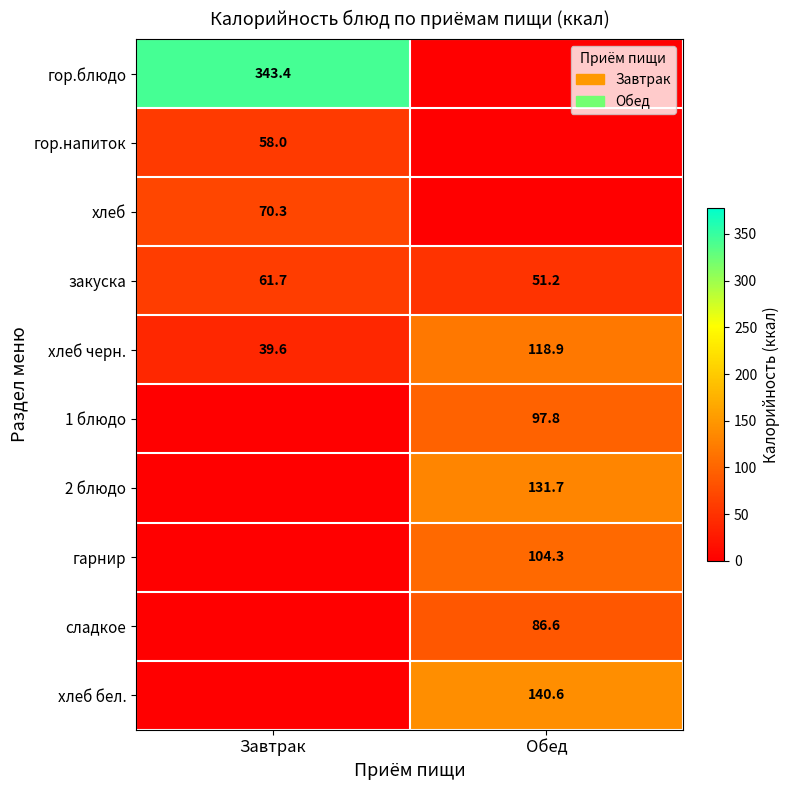

The value of сладкое at Обед is 86.6. True or false?

True